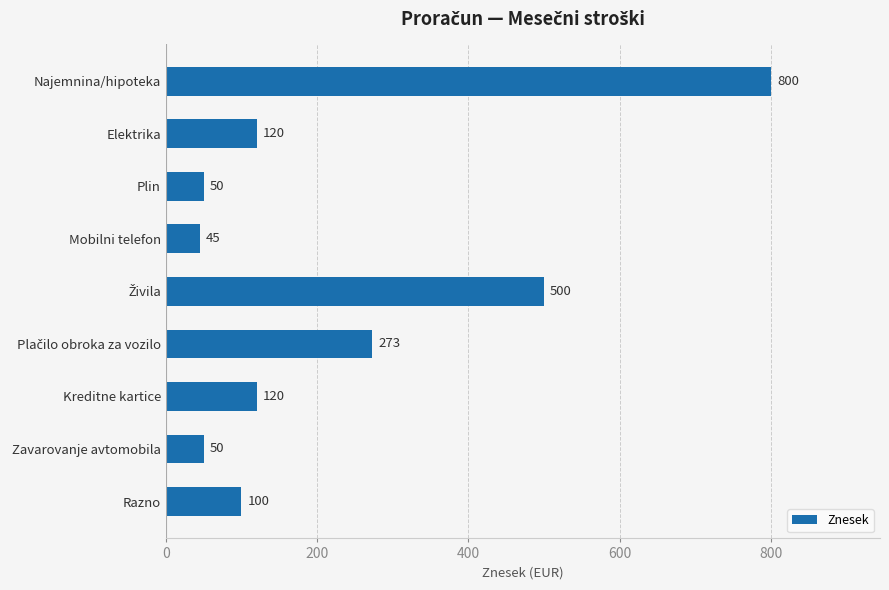

What is the average value?

229